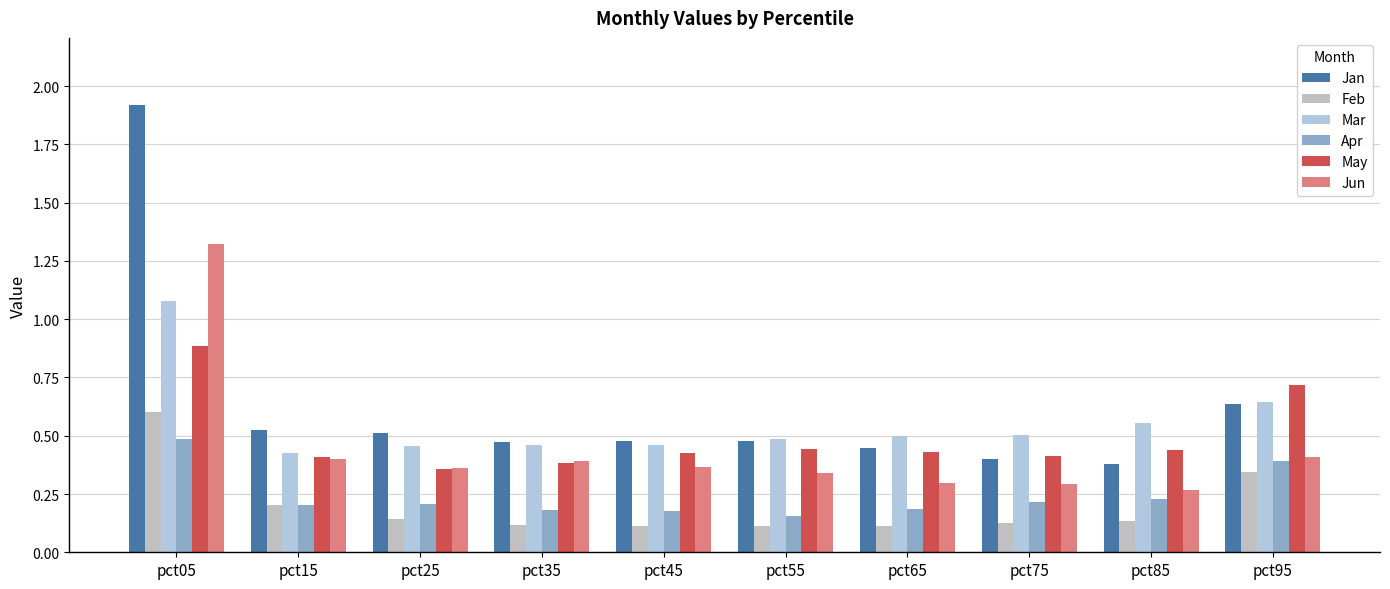

At which label is May closest to 0?

pct25